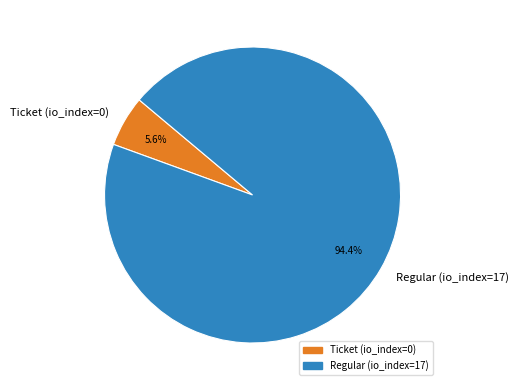

What is the total percentage of Regular and Ticket?

100.0%